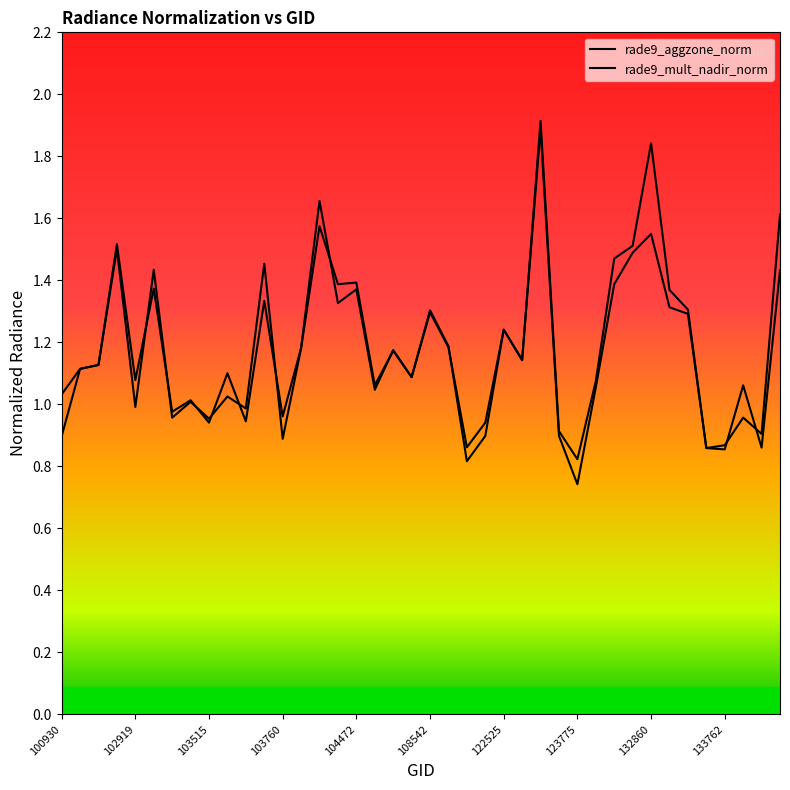

How many data points in rade9_aggzone_norm are above 1?

29